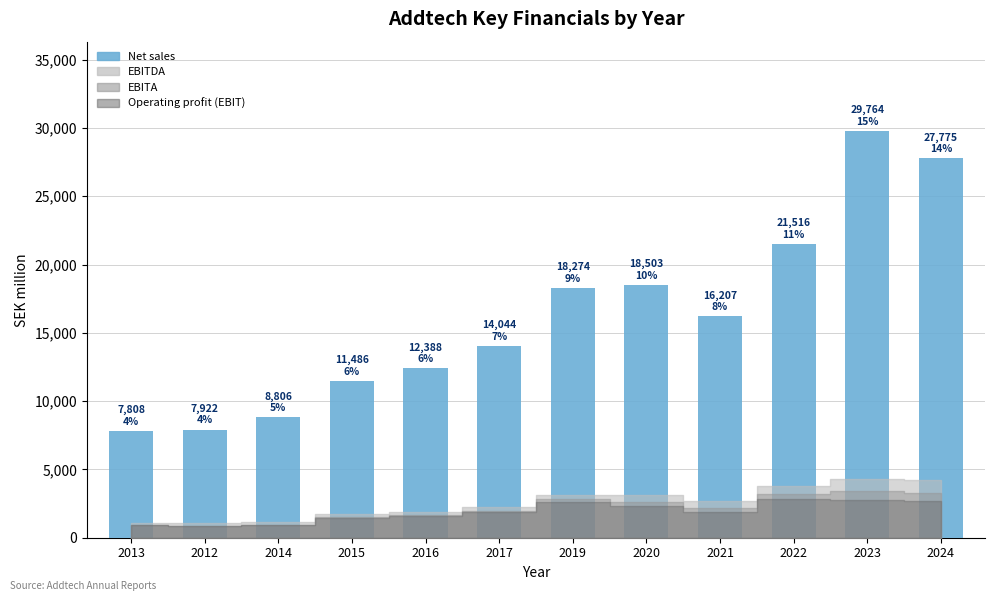

What is the smallest value displayed?

7808